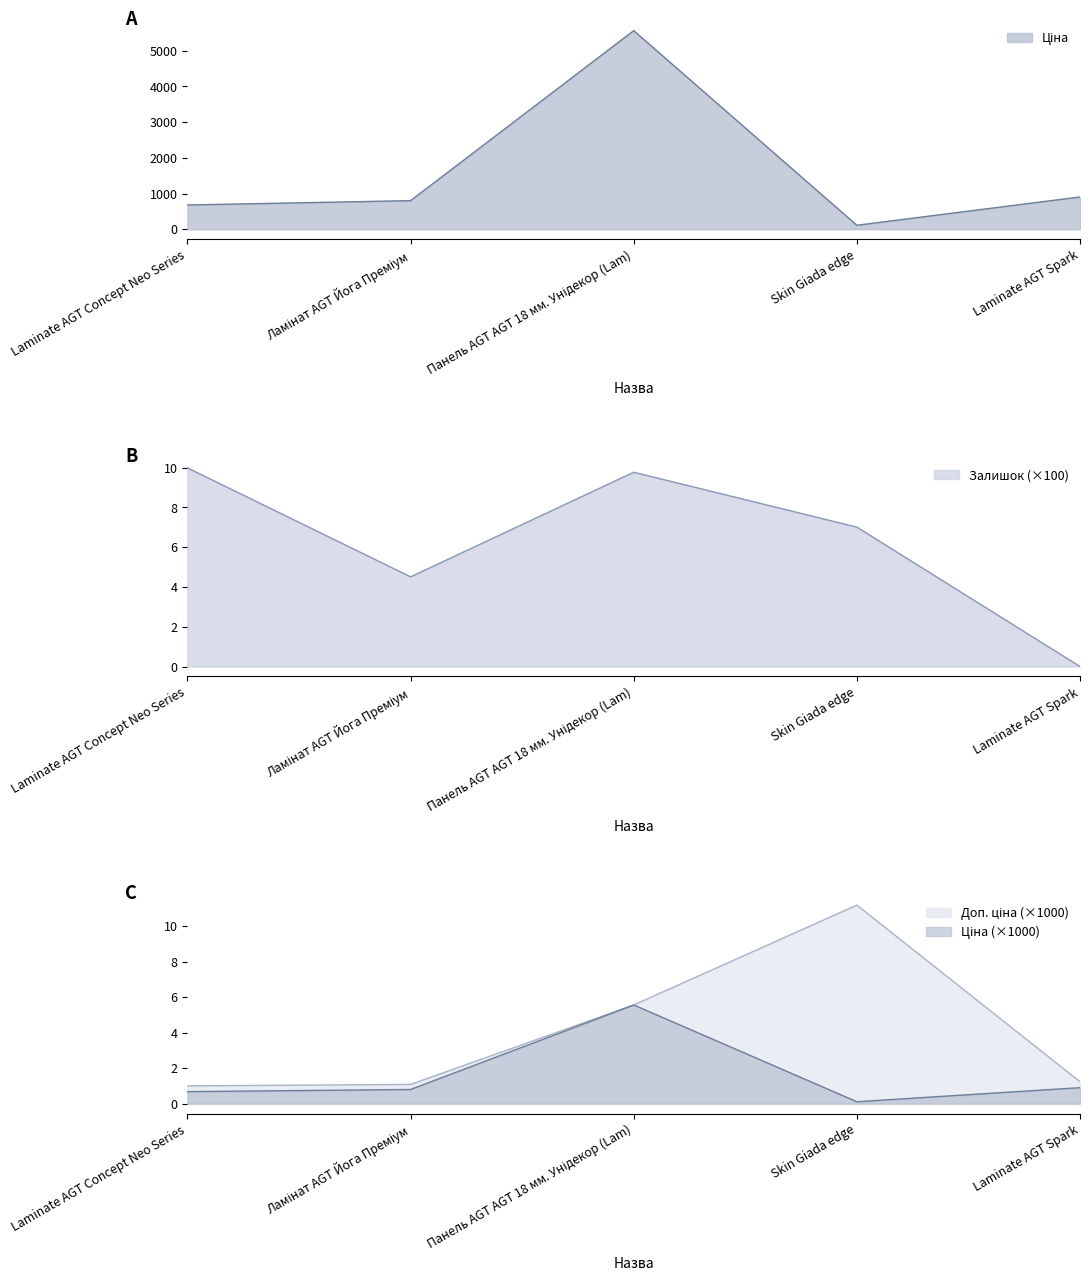

What position from the left is Laminate AGT Spark?

5